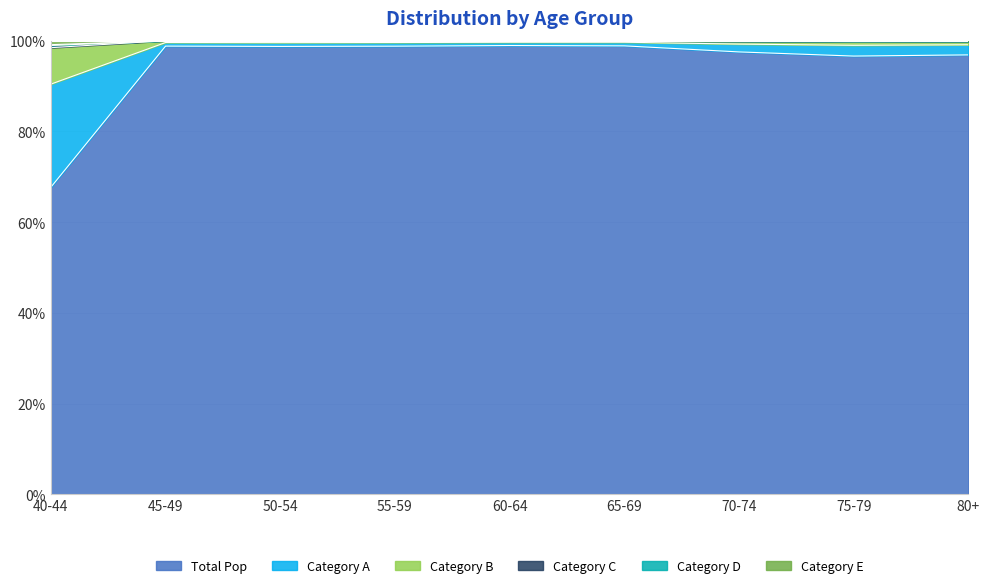

How many lines are shown in the chart?

6